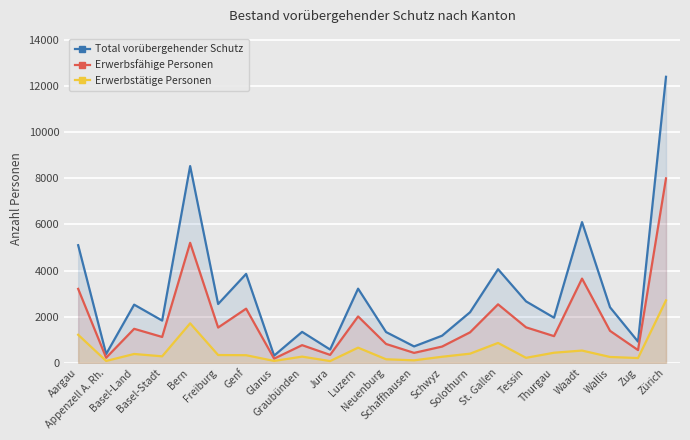

Where does the Erwerbsfähige Personen series first go above 1386?

Aargau